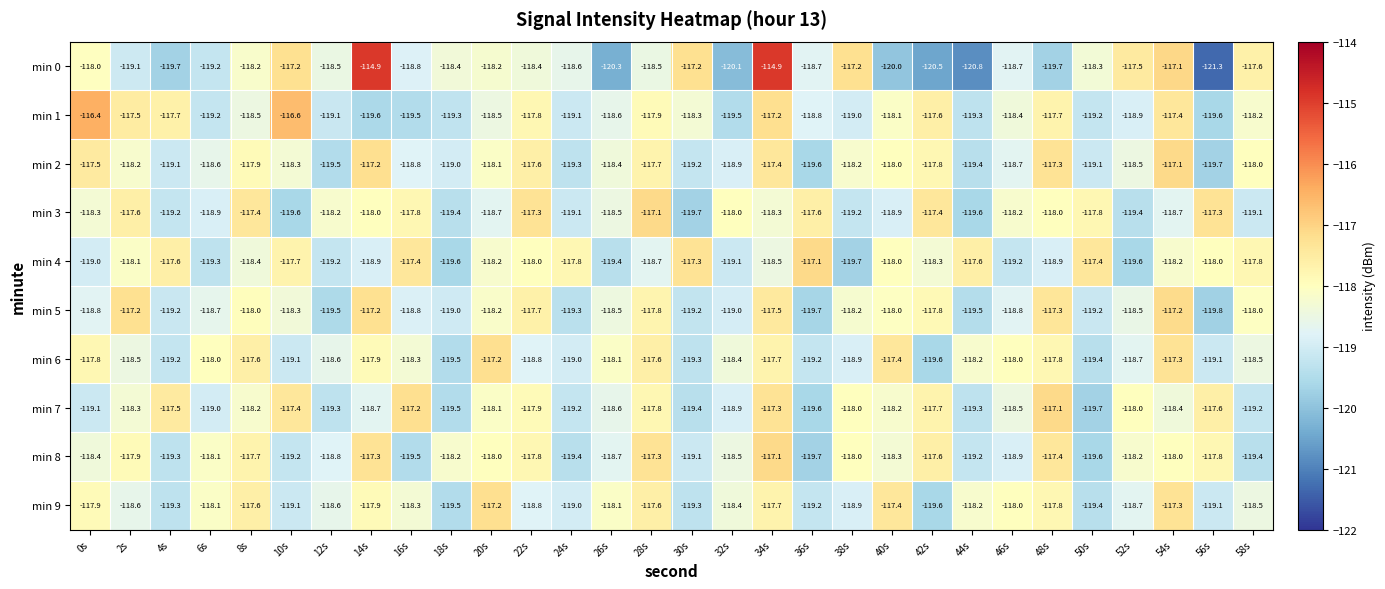

What is the difference between the highest and lowest values at 54s?

1.6